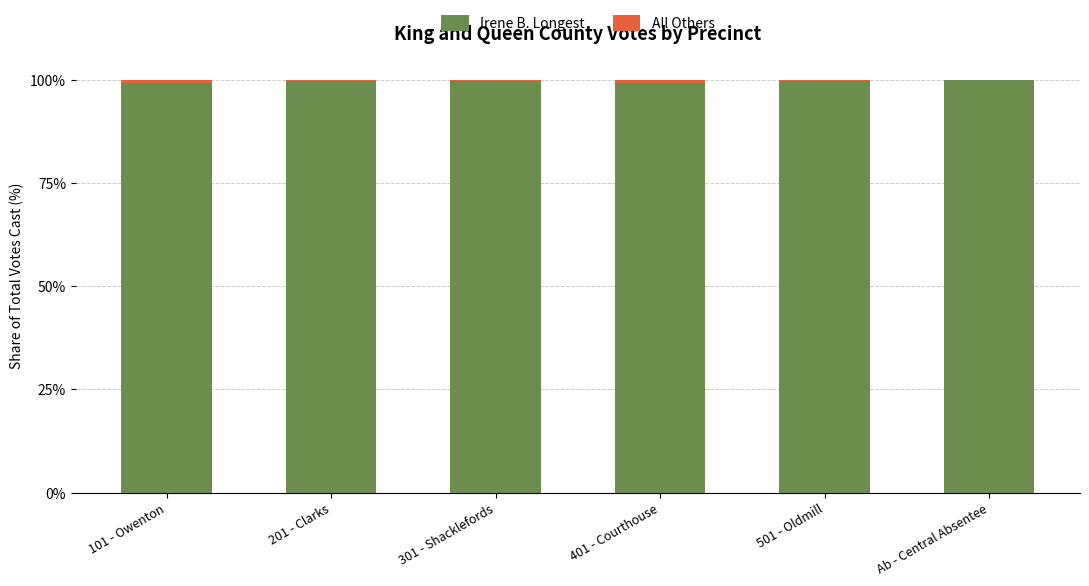

The value of Irene B. Longest at 101 - Owenton is 99.2. True or false?

True